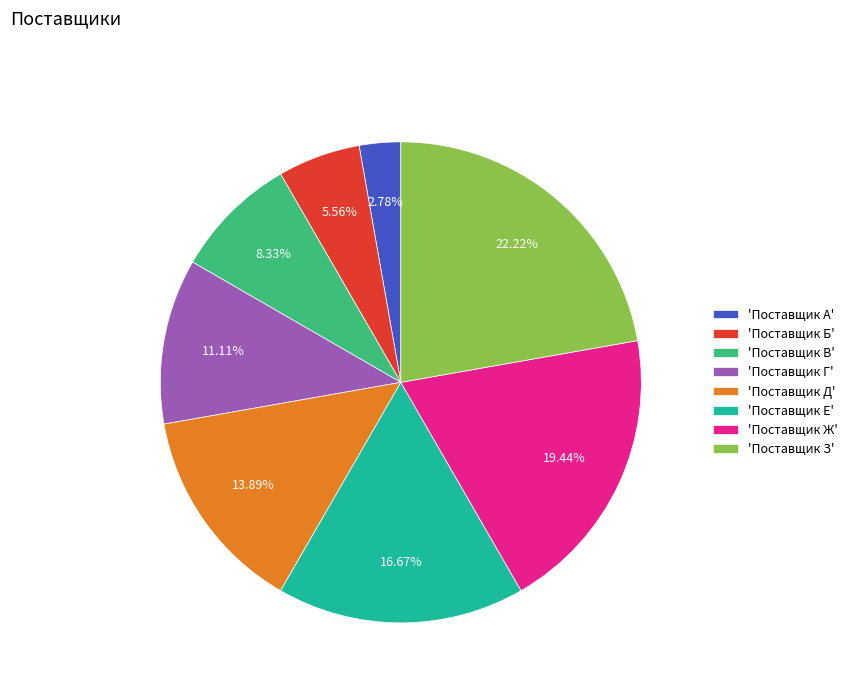

Is the sum of 'Поставщик Е' and 'Поставщик В' greater than half?

No